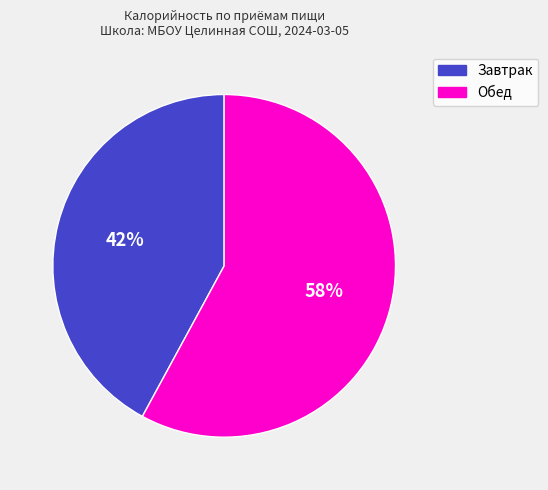

To the nearest percent, what portion does Обед represent?

58%